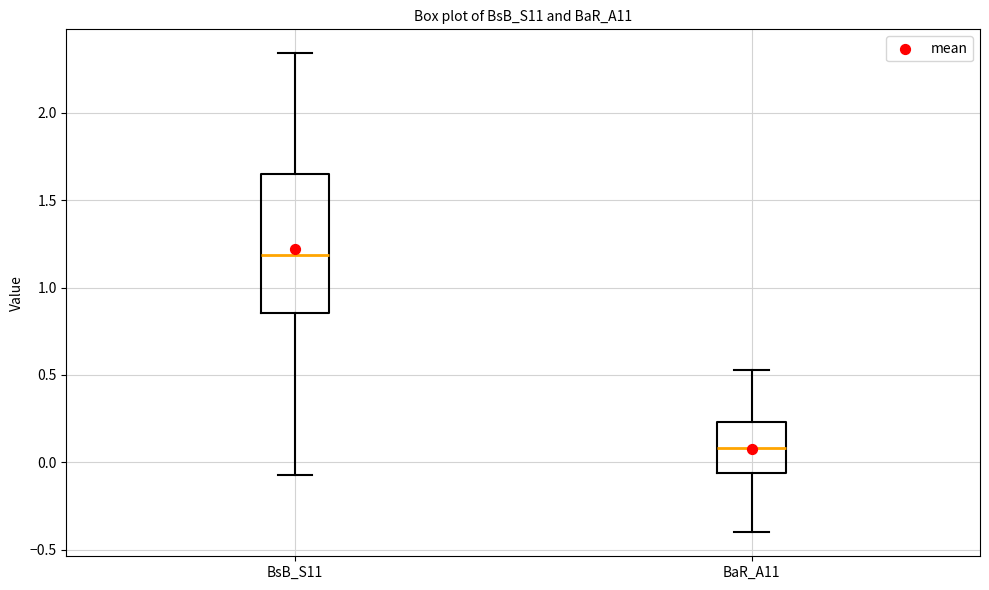

Which box's median line is the lowest?

BaR_A11